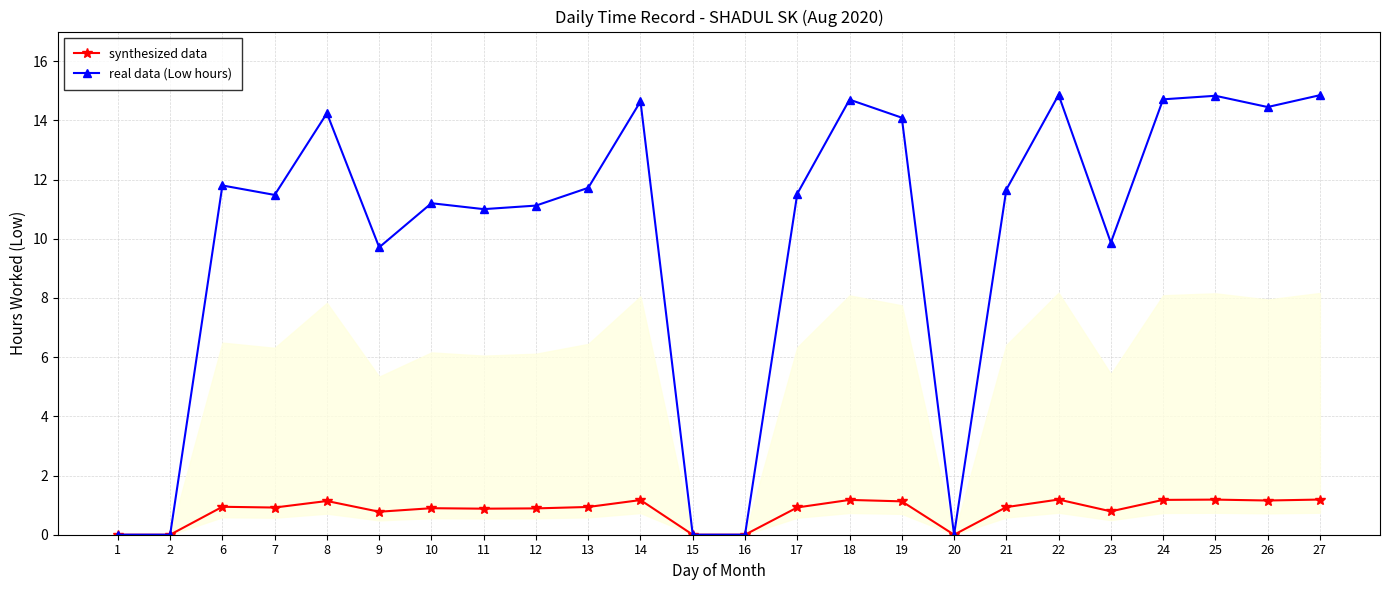

Which series has the largest range (max minus min)?

real data (Low hours)